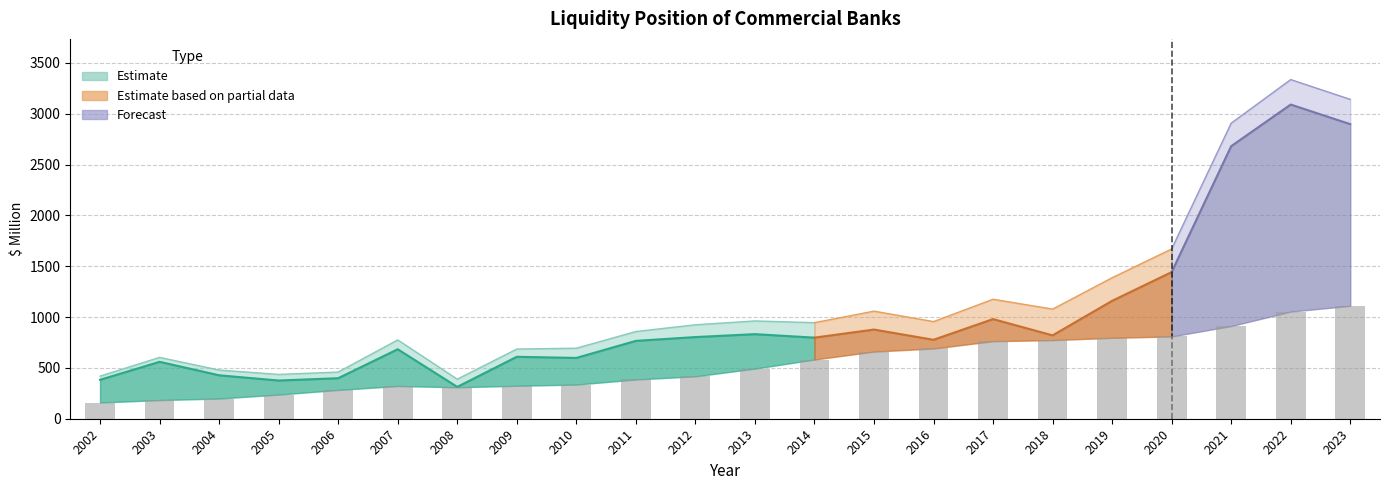

At which label does Total Actual reach its peak?

2022